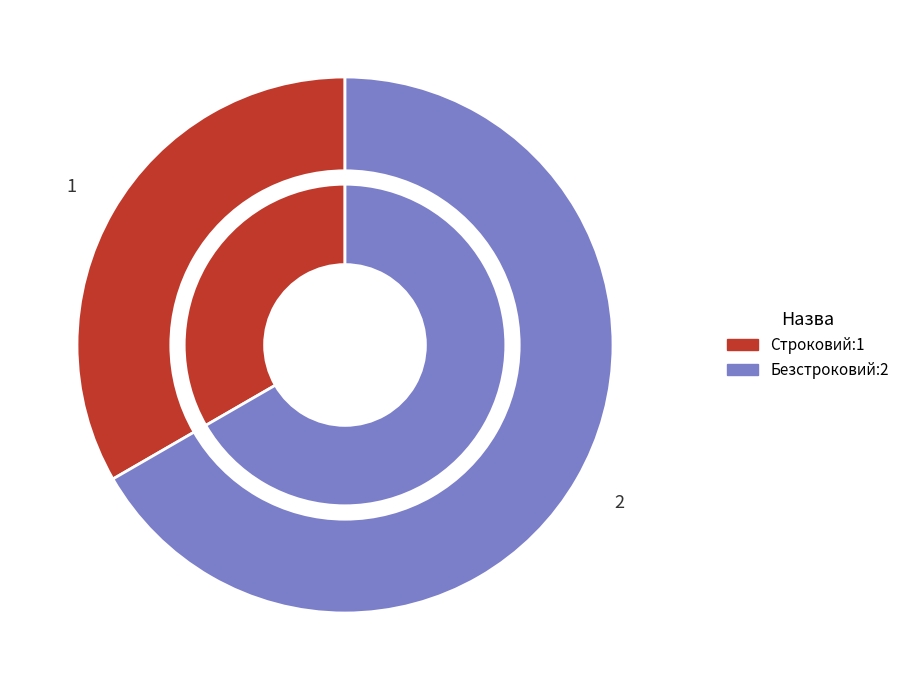

What is the change in value from Строковий to Безстроковий?

+1